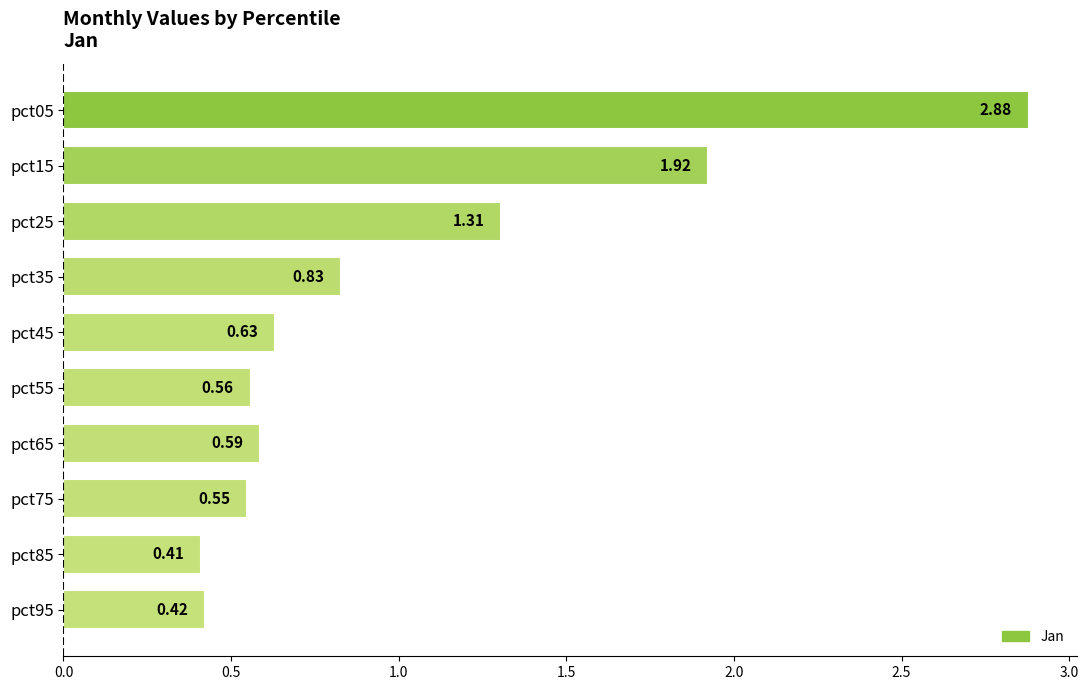

Does the chart contain any negative values?

No